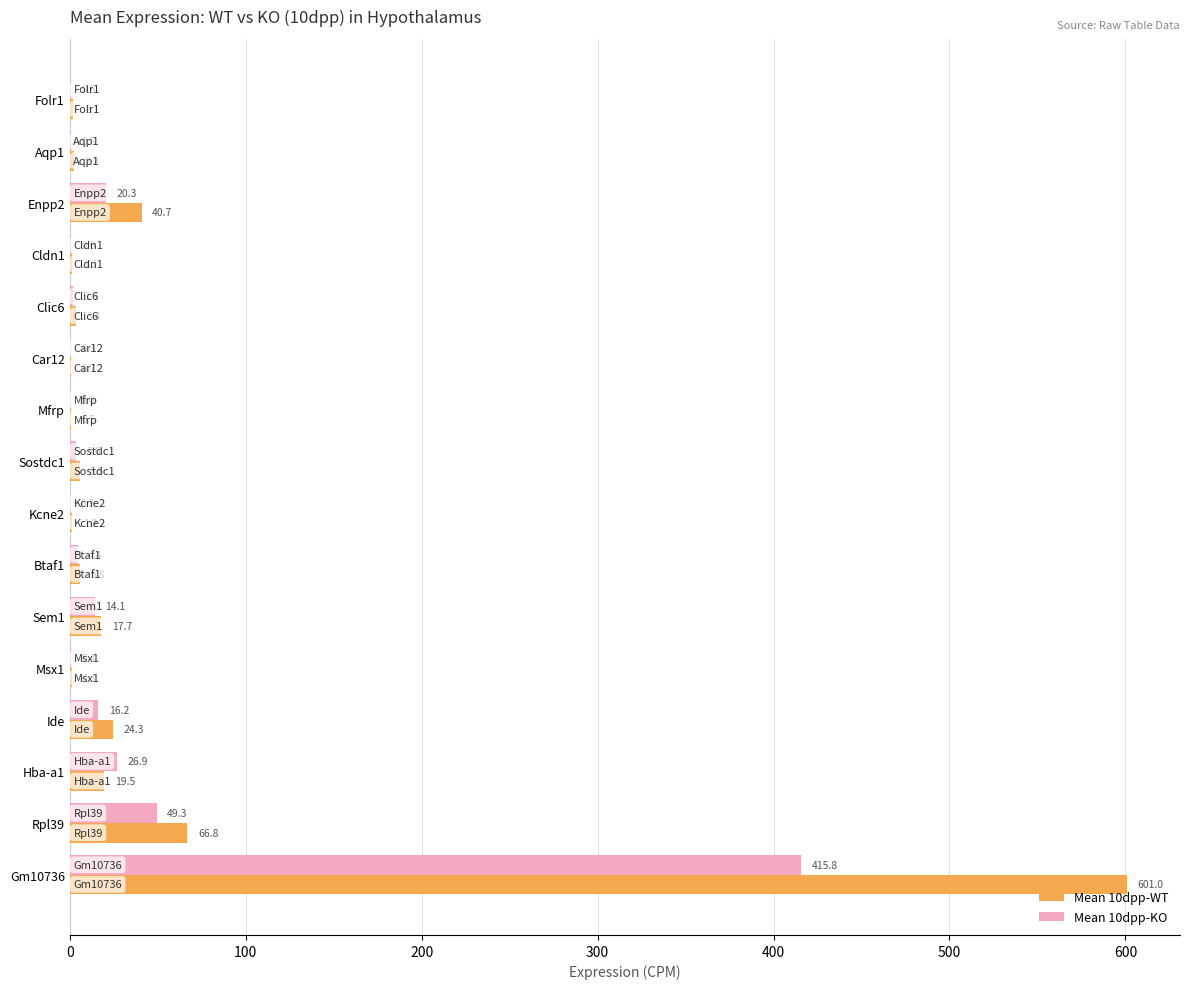

At which category is the sum across all series the highest?

Gm10736